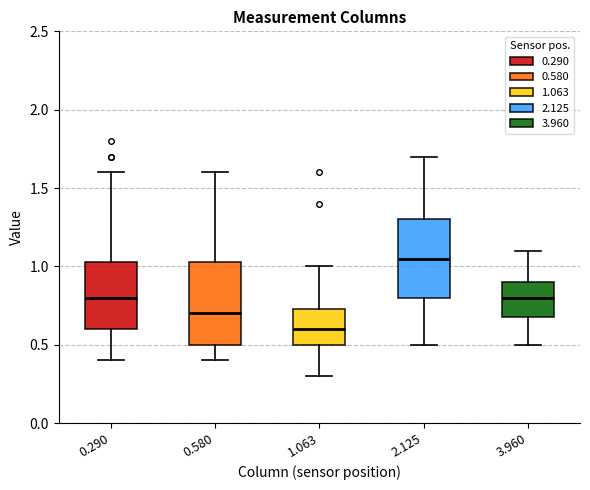

Where does the upper whisker of the box at x = 0.580 end on the y-axis? The values are not printed on the chart, so give them approximately, as read against the axis.

1.60